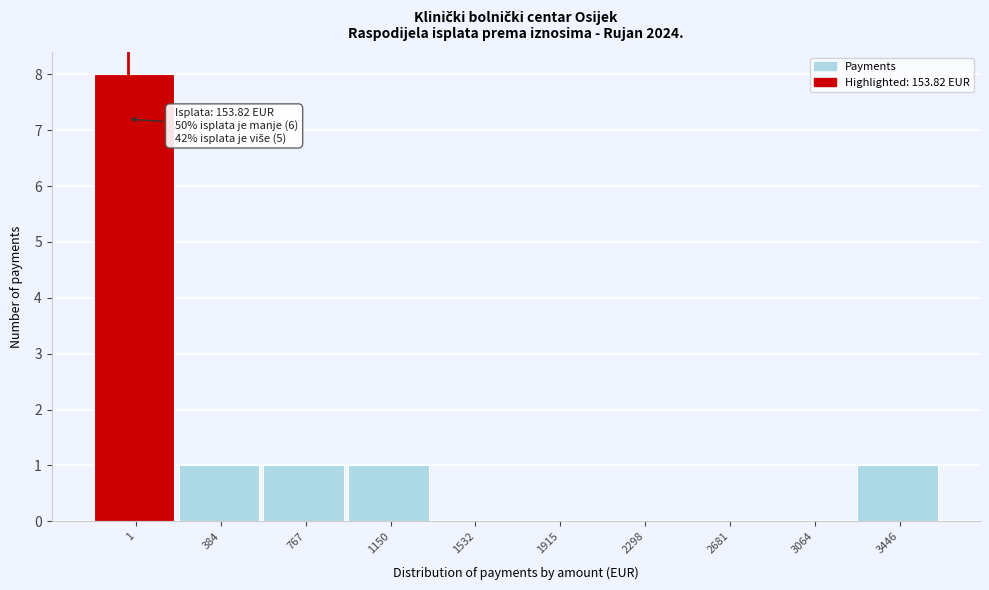

Reading left to right, list all the values displayed in this chart.

1=8	384=1	767=1	1150=1	1532=0	1915=0	2298=0	2681=0	3064=0	3446=1